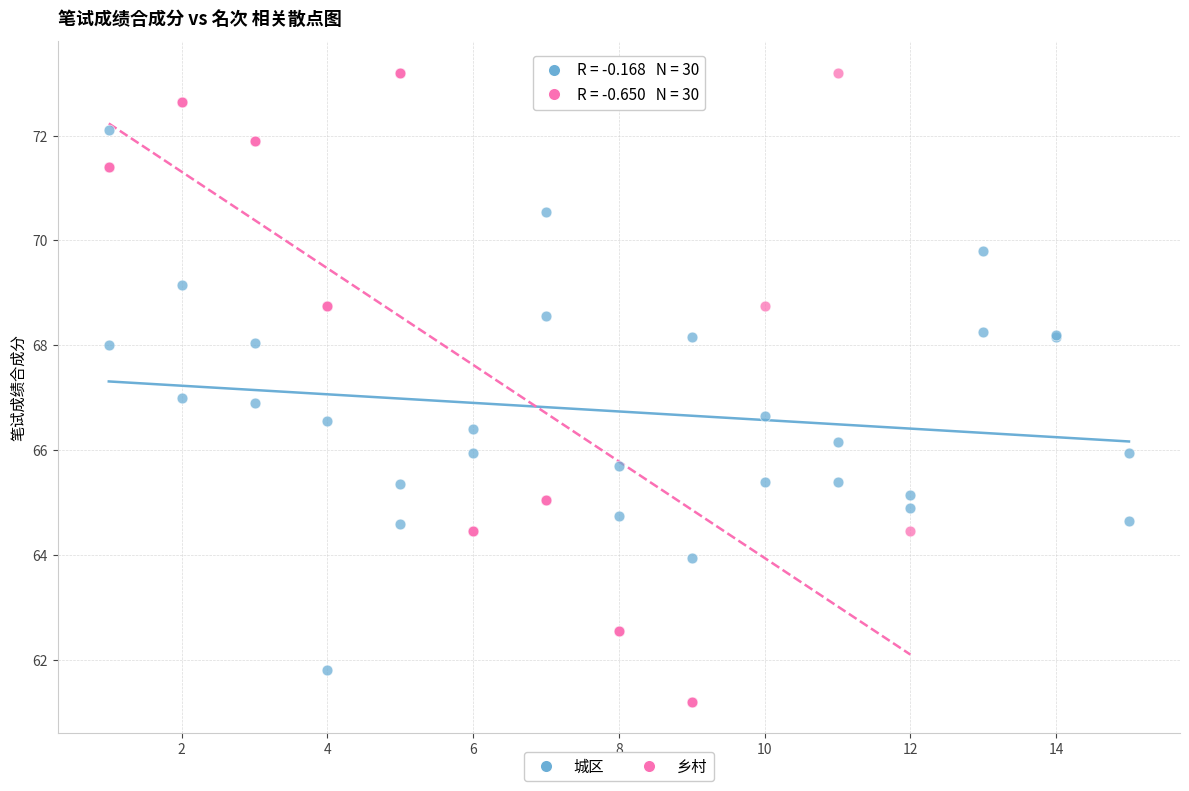

Which series has the widest spread of Y values?

乡村